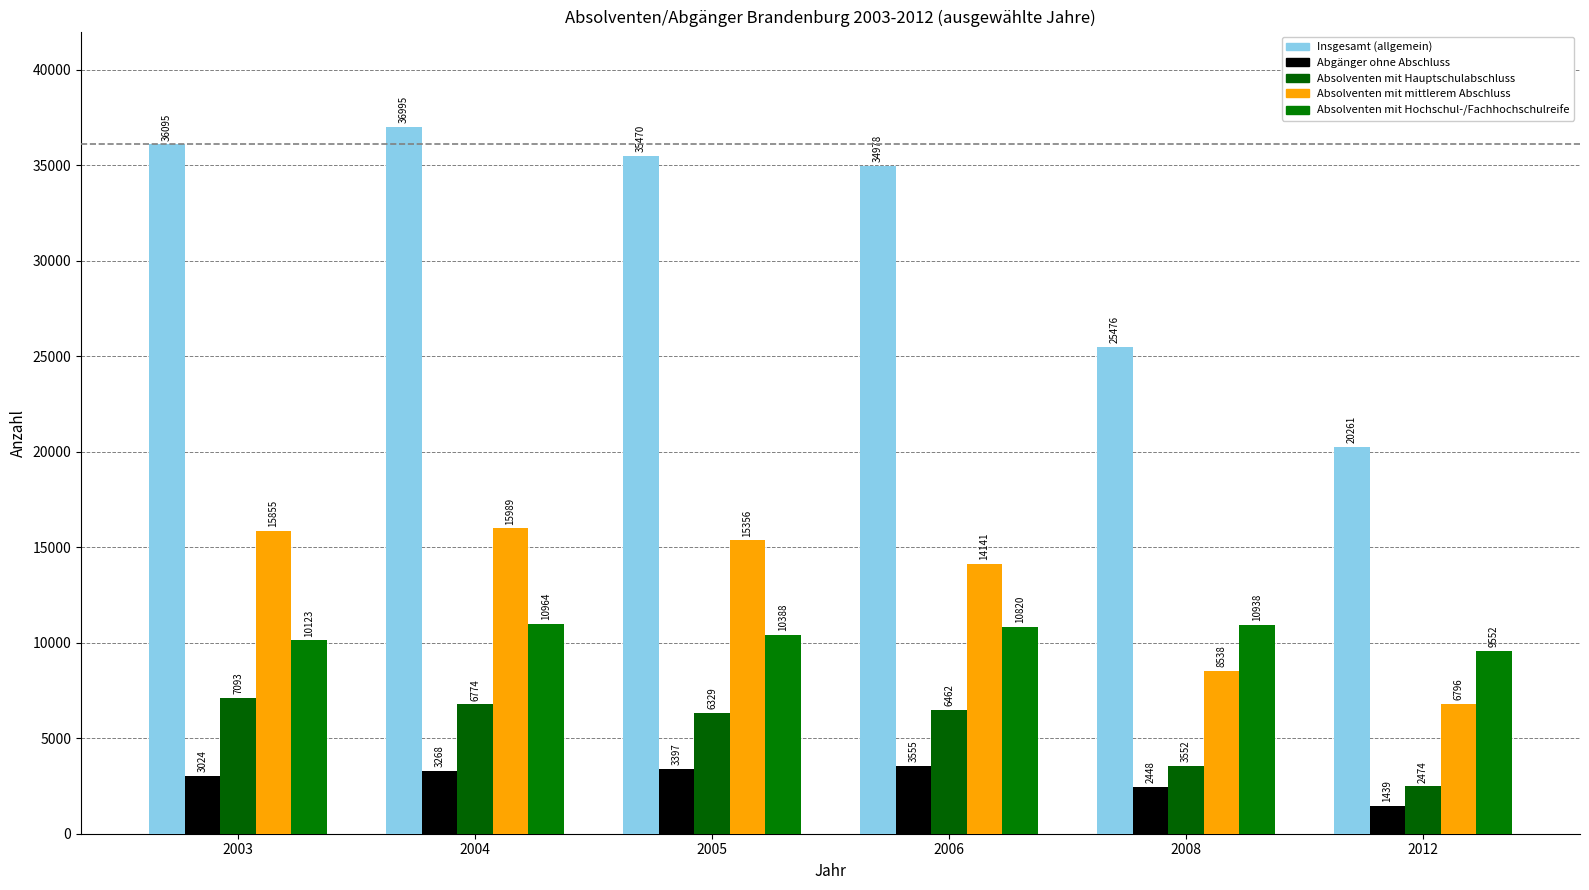

What is the maximum value shown in the chart?

36995